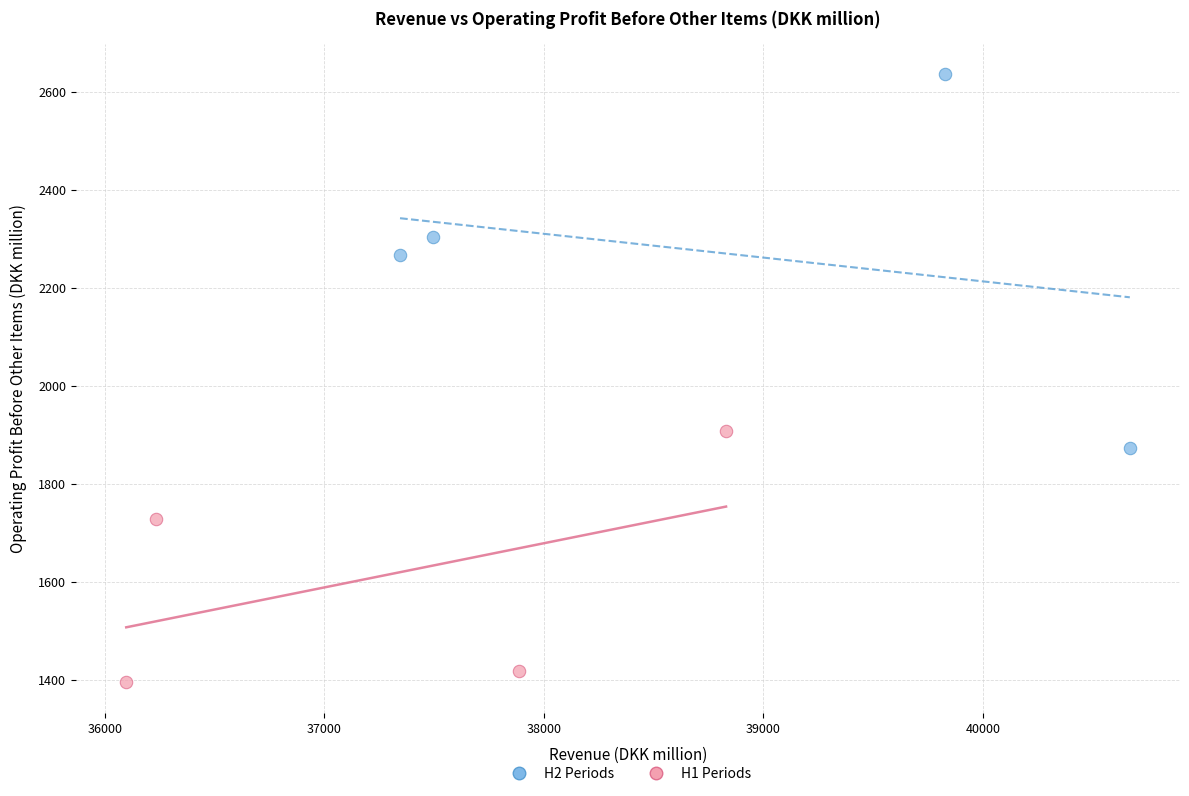

Which series has the widest spread of Y values?

H2 Periods